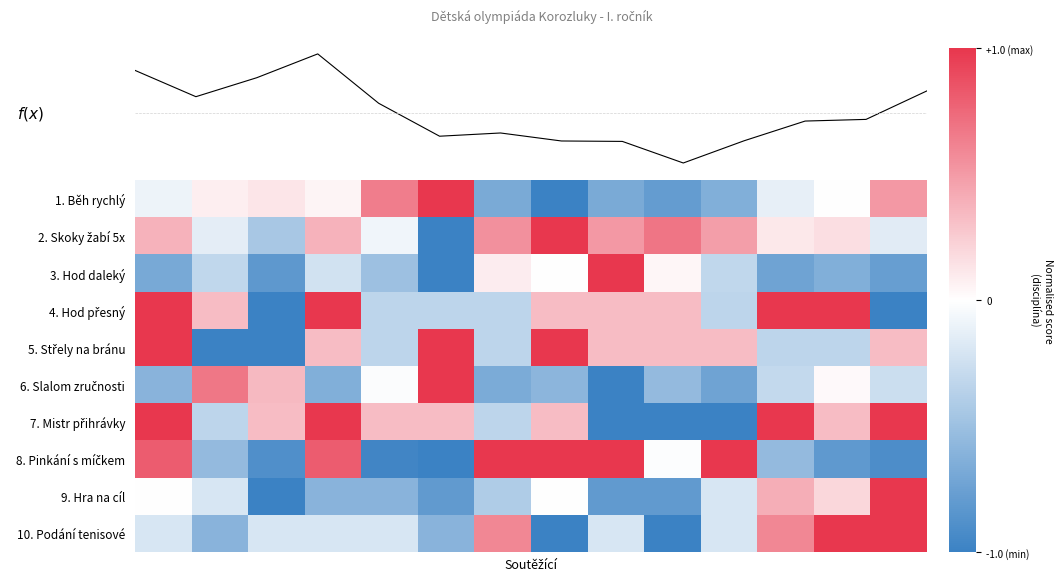

What is the total value across all series at 1?

4.2